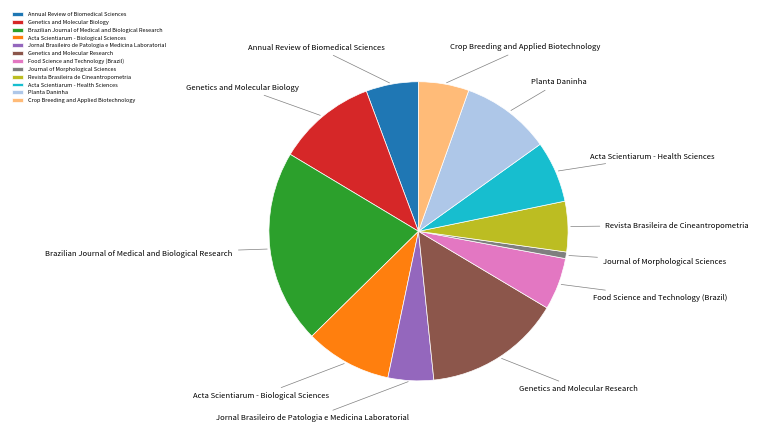

Do Acta Scientiarum - Biological Sciences and Acta Scientiarum - Health Sciences together represent more than half of the pie?

No